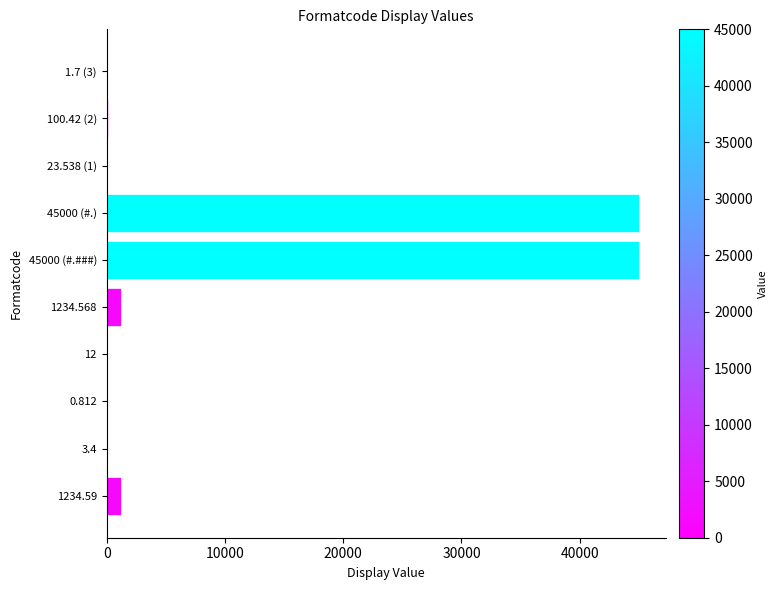

The value at 1234.568 is 1234.6. True or false?

True